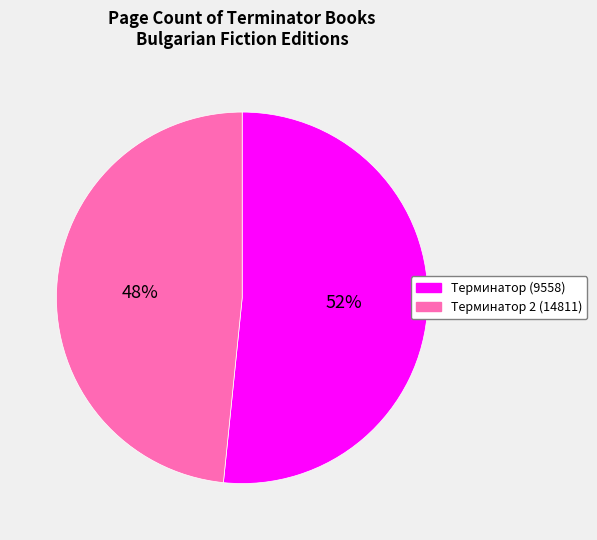

What is the largest slice in the pie chart?

Терминатор (9558)